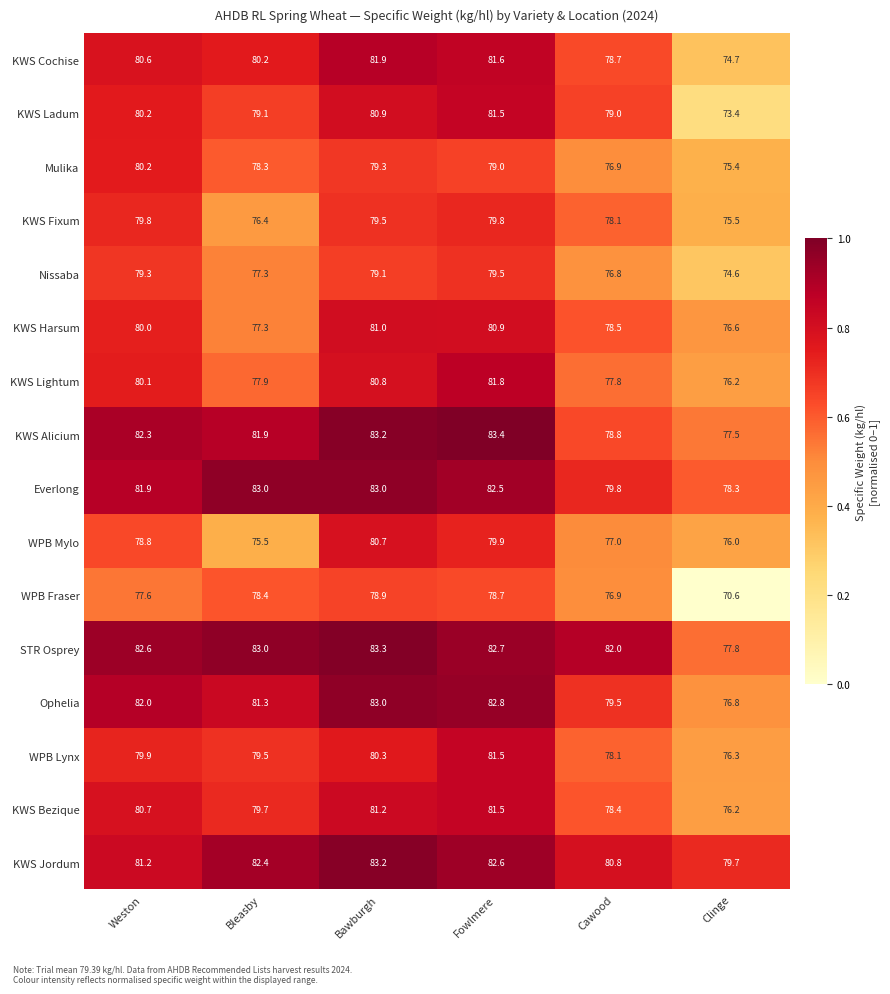

The value of STR Osprey at Clinge is 118.7. True or false?

False